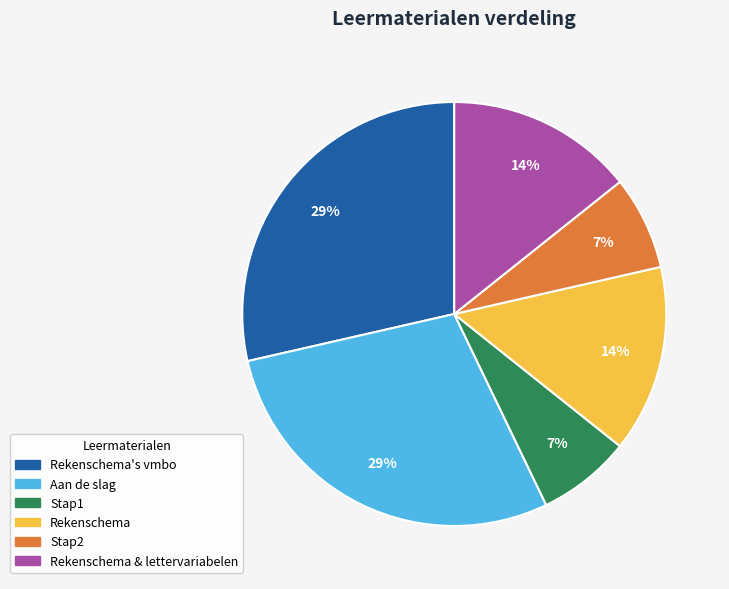

To the nearest percent, what is the average slice percentage?

17%